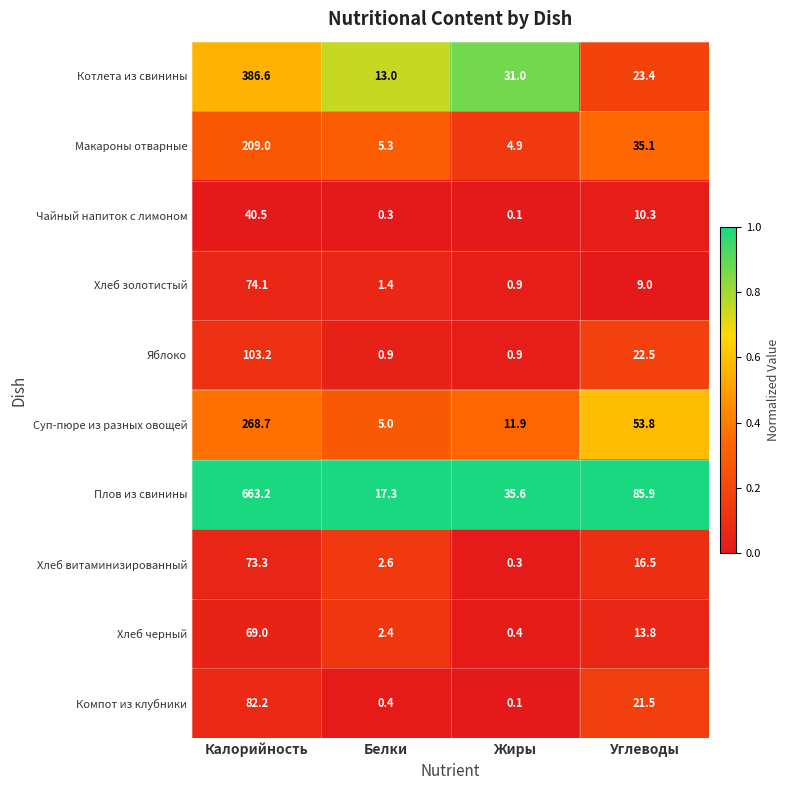

Where does the Хлеб золотистый series first go above 9?

Калорийность